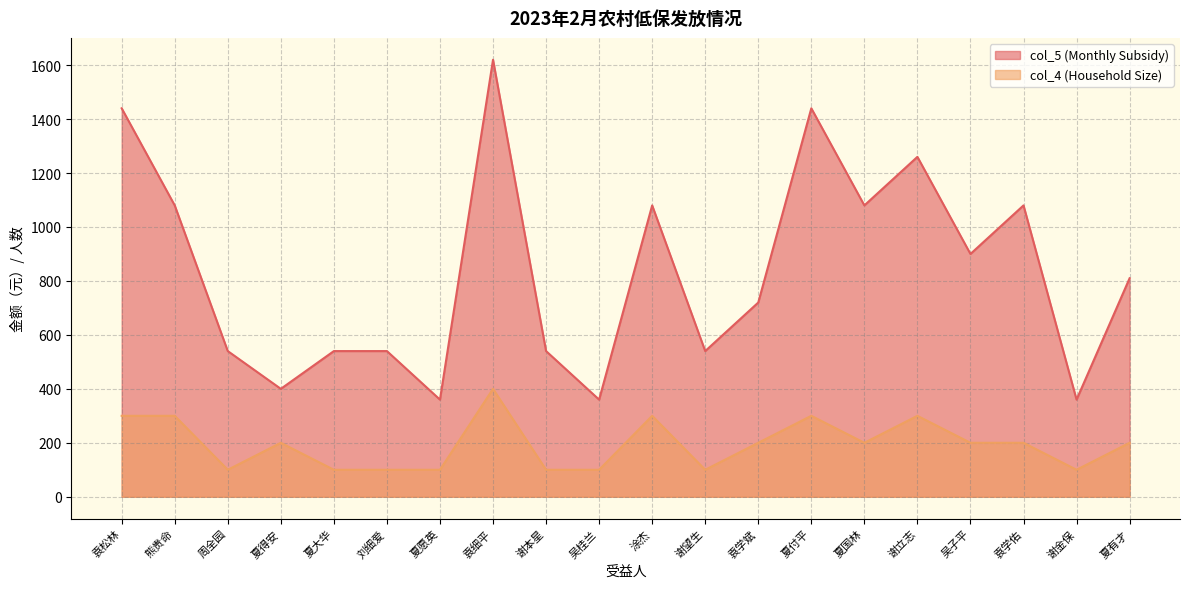

How many col_4 (Household Size) values are between 100 and 300?

19